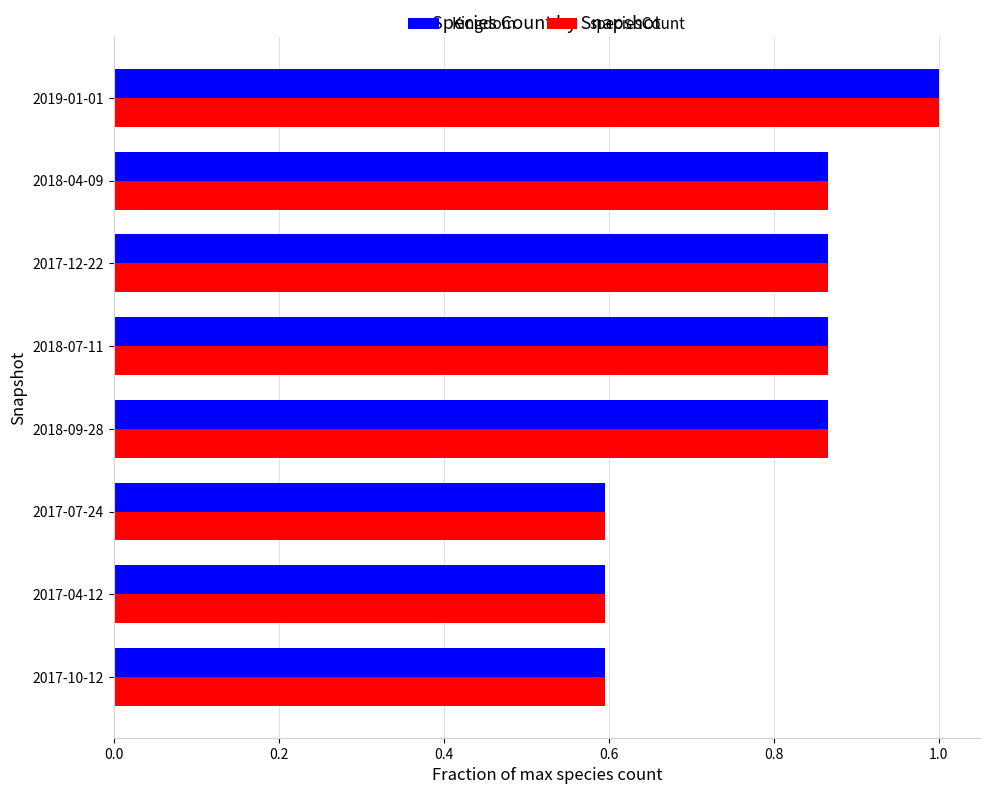

At how many categories does at least one series exceed 0?

8